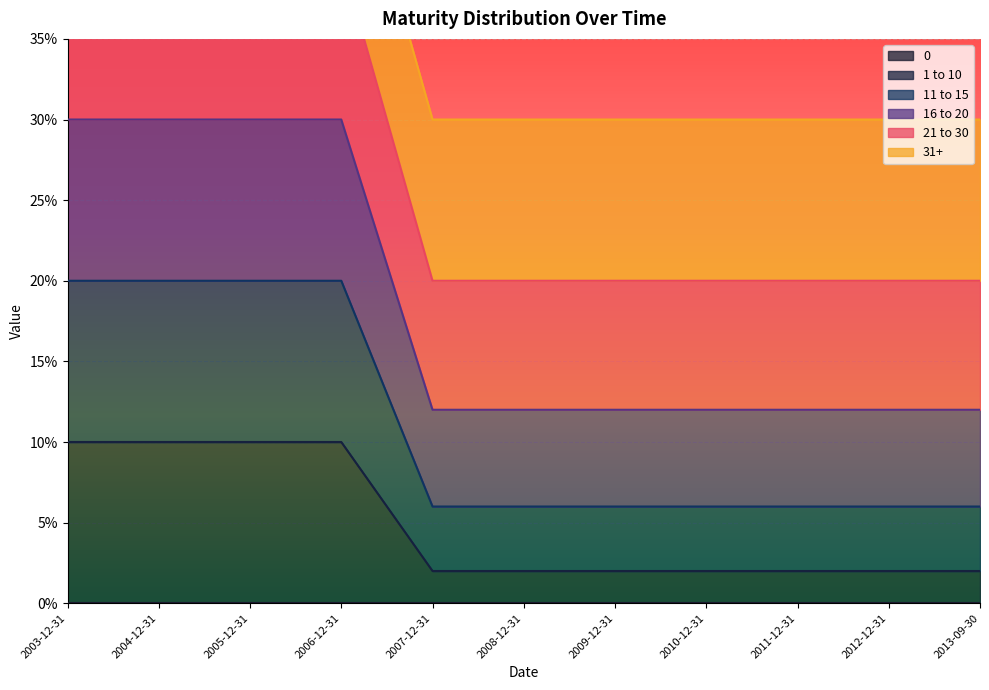

What is the label of the 11th point from the right?

2003-12-31